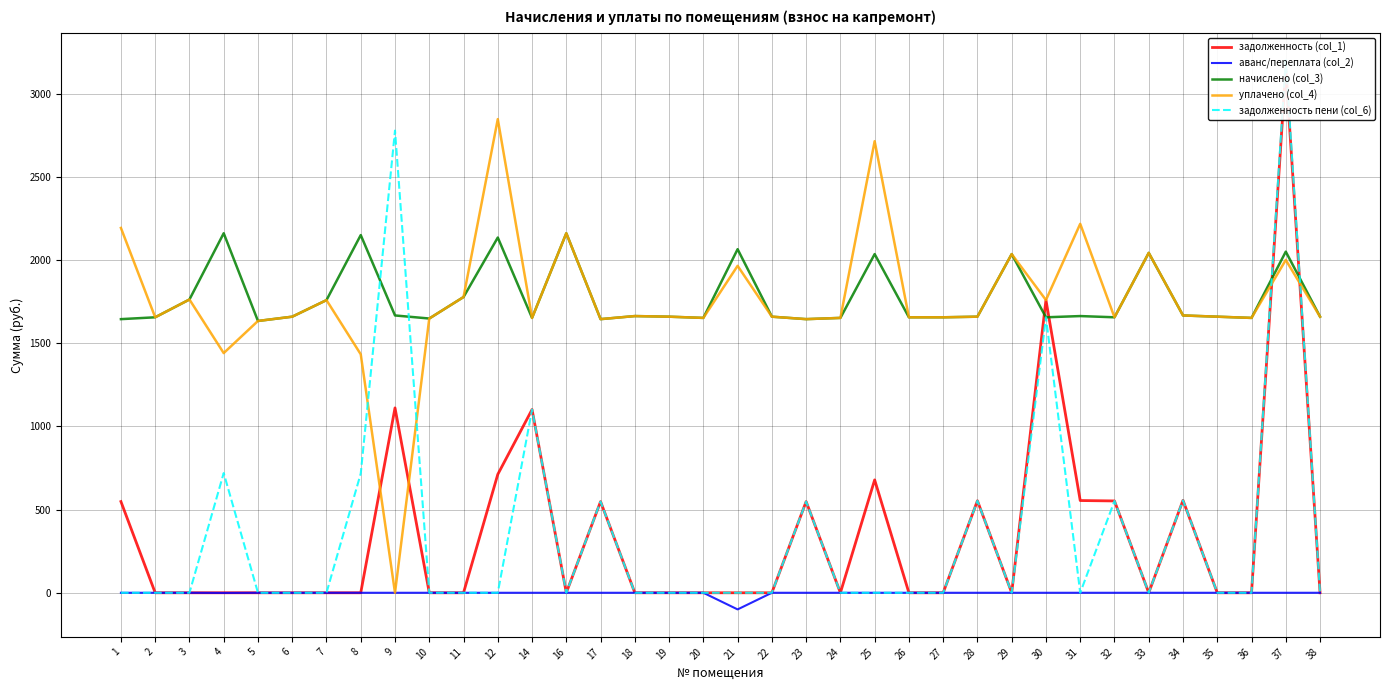

At which category is the sum across all series the highest?

37